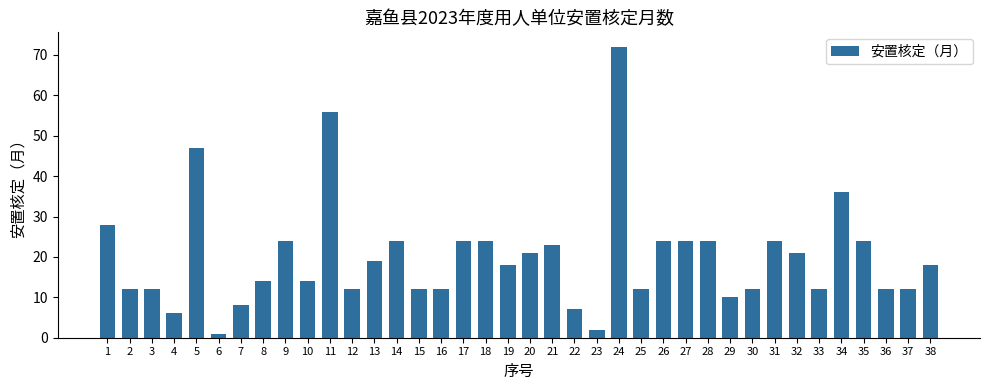

How many series are shown in this chart?

1